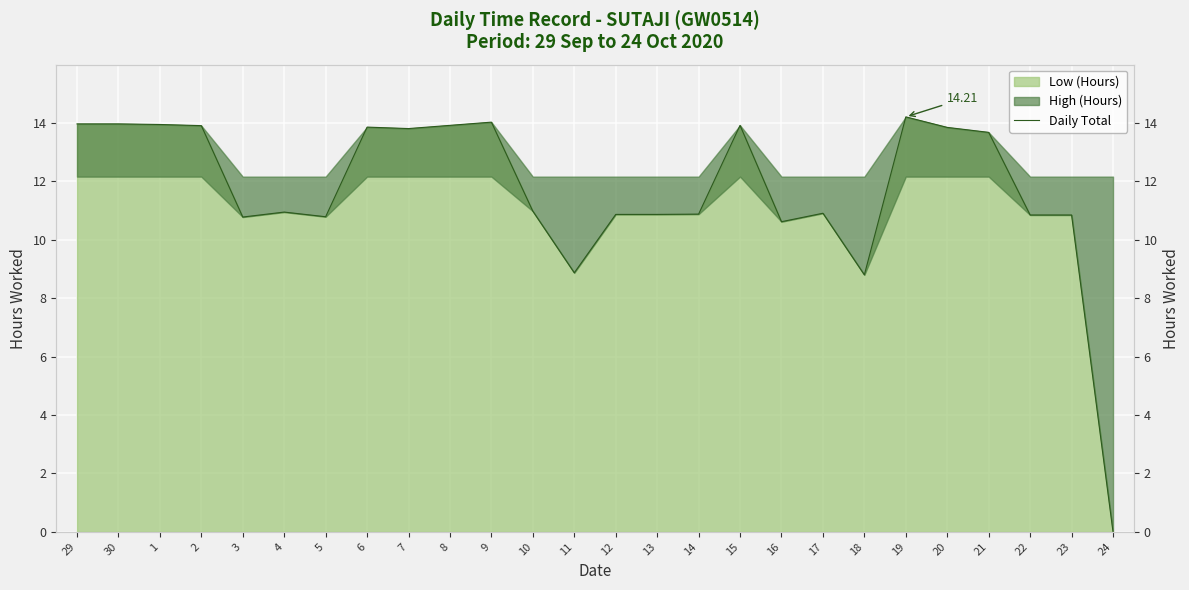

What value does the data have at 21?

13.7